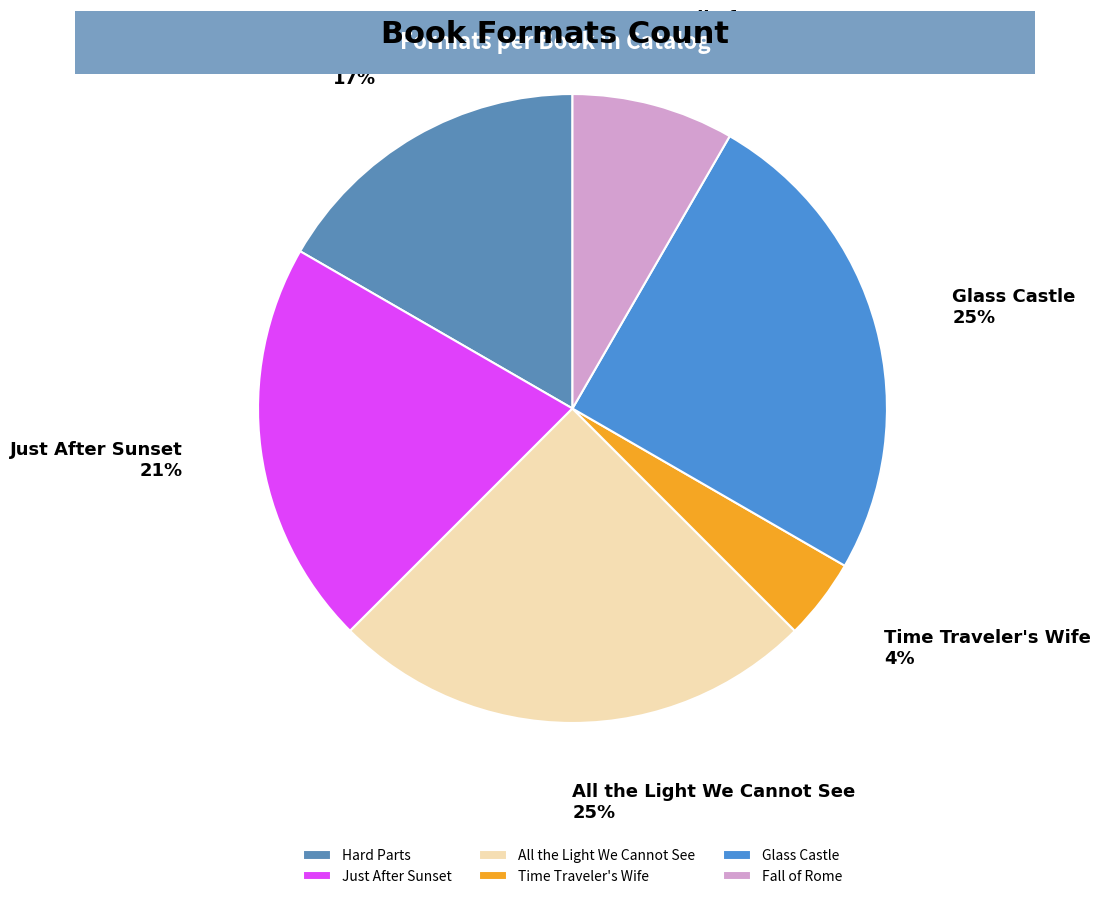

What percentage is the All the Light We Cannot See slice, to the nearest percent?

25%